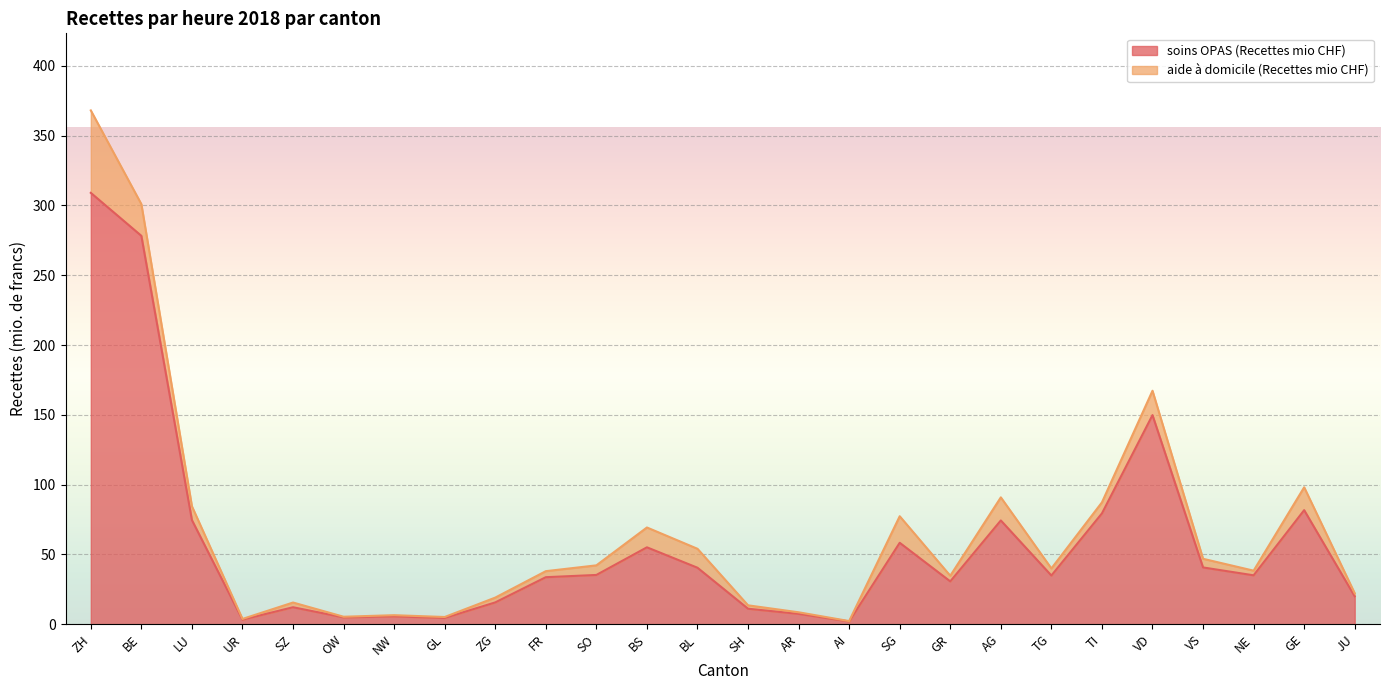

At which label does the data first exceed 35?

ZH